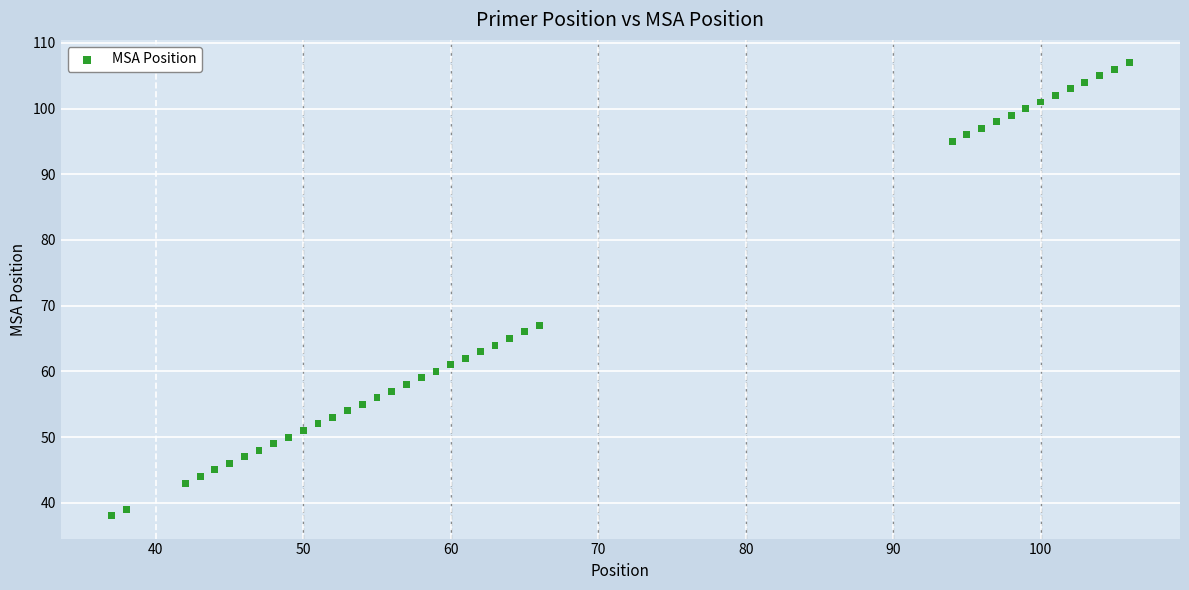

What is the range of Y values (max minus min)?

69